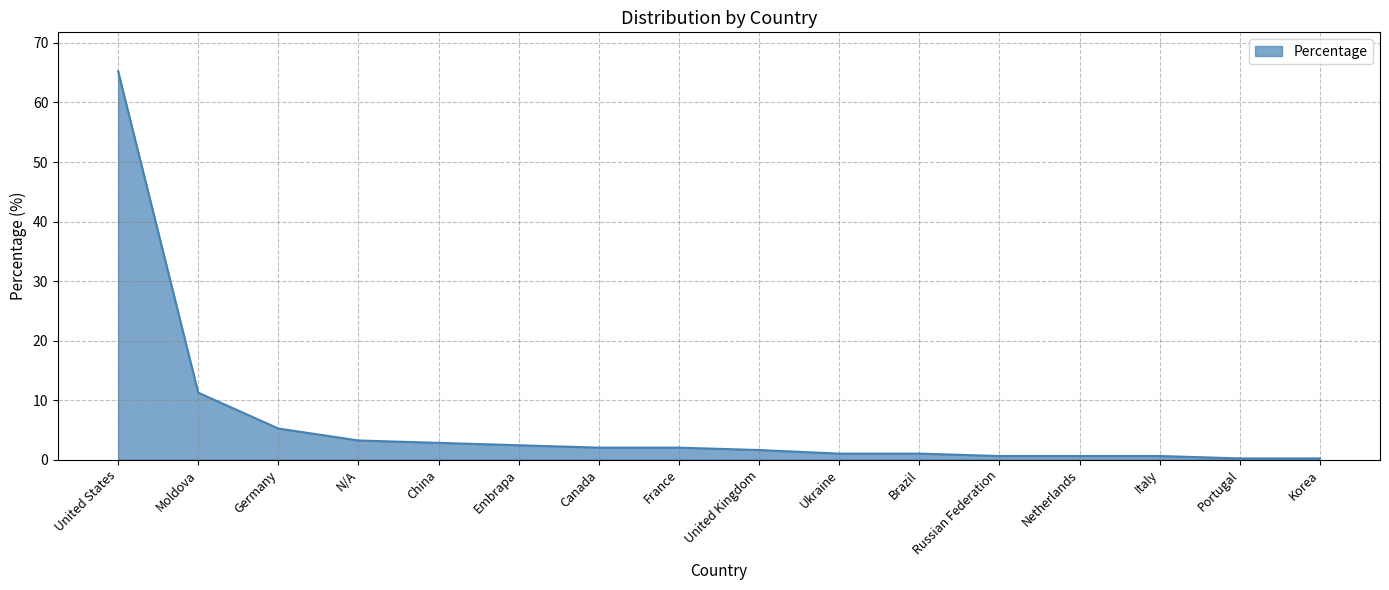

What value does the data have at China?

2.8